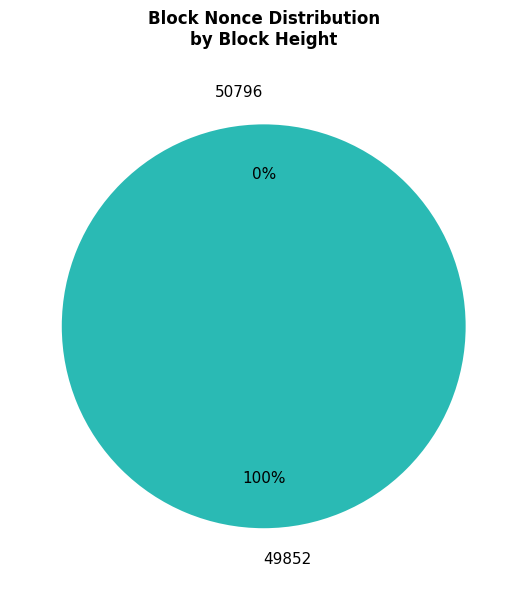

To the nearest percent, what is the average slice percentage?

50%